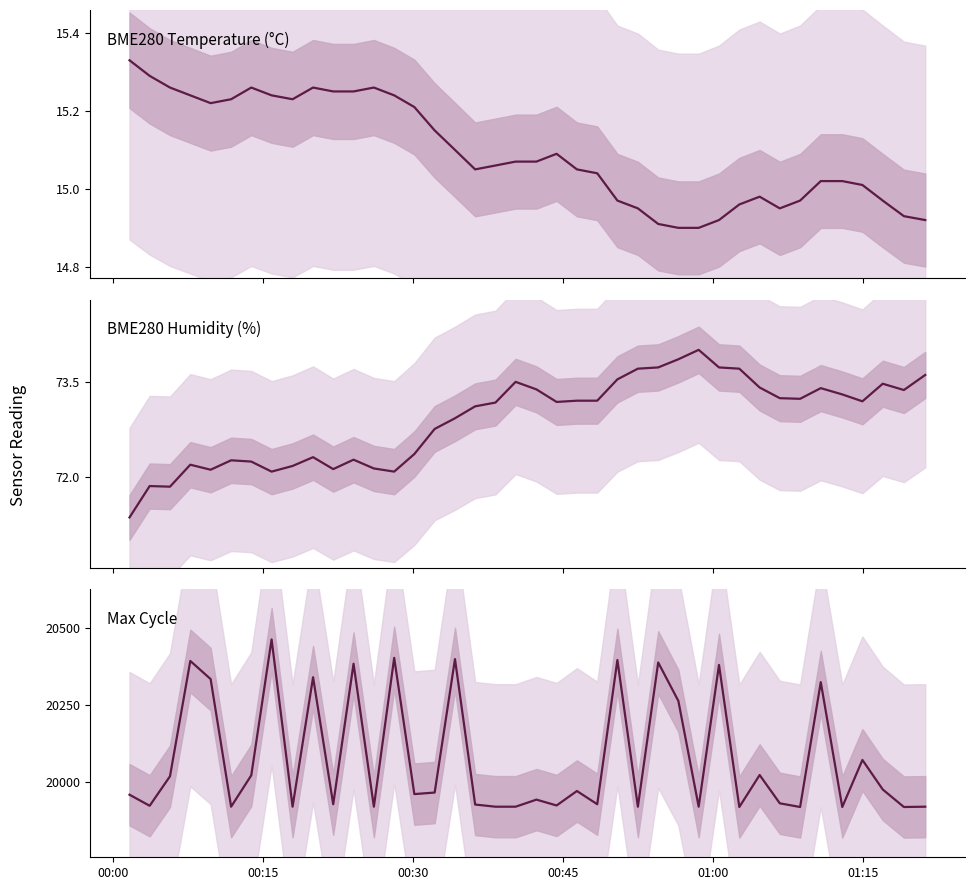

True or false: Max Cycle and BME280 Humidity (%) cross at least once.

False